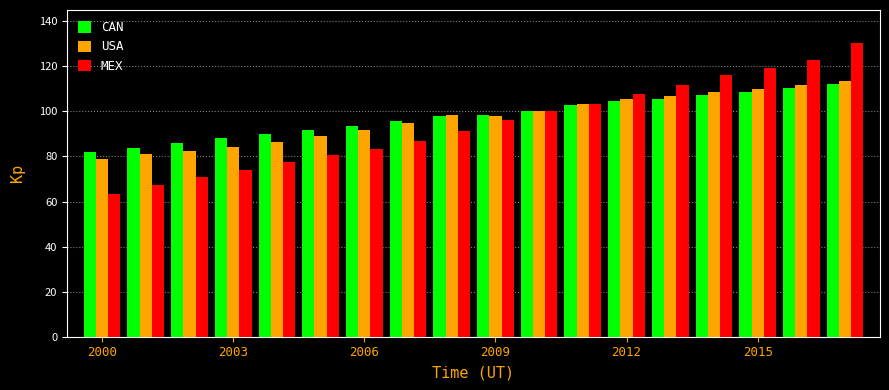

What is the minimum value shown in the chart?

63.3